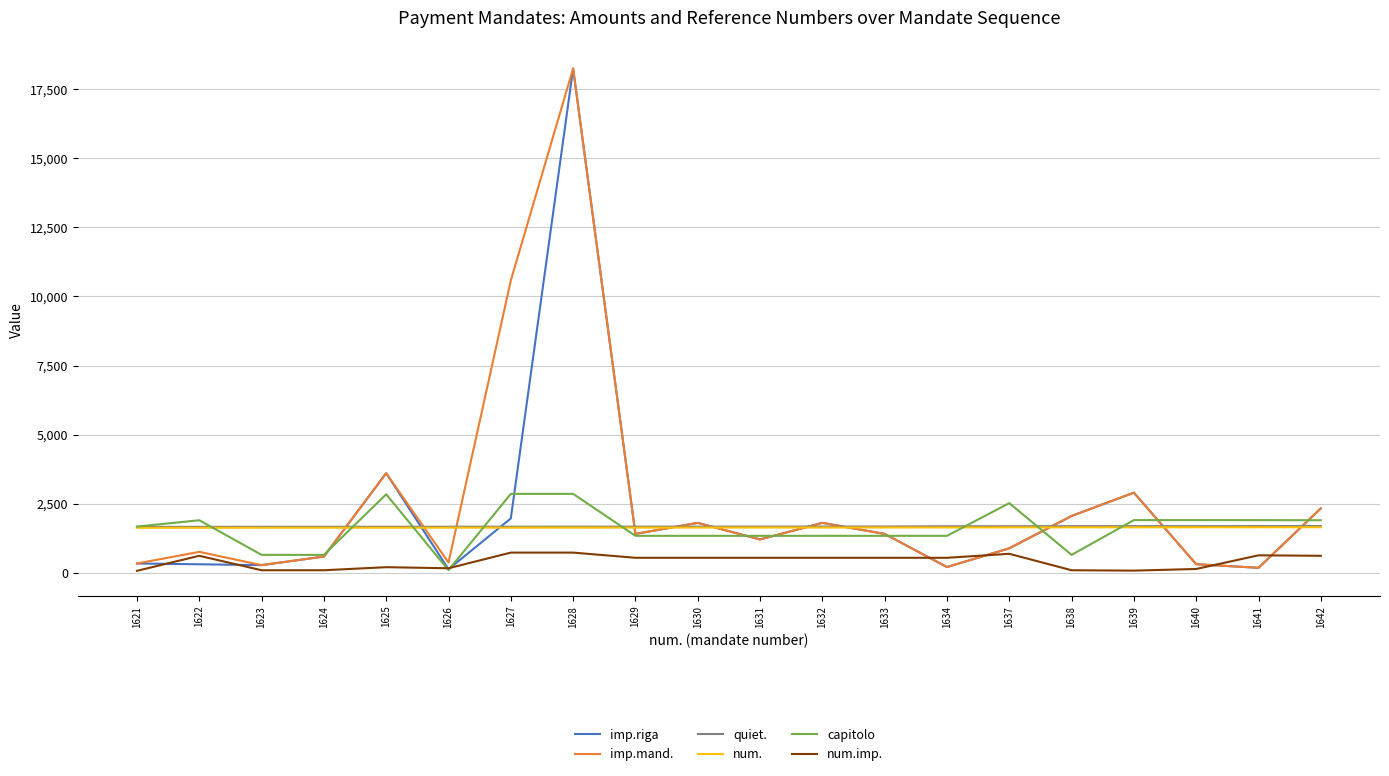

Which category has the highest value across all series?

1628